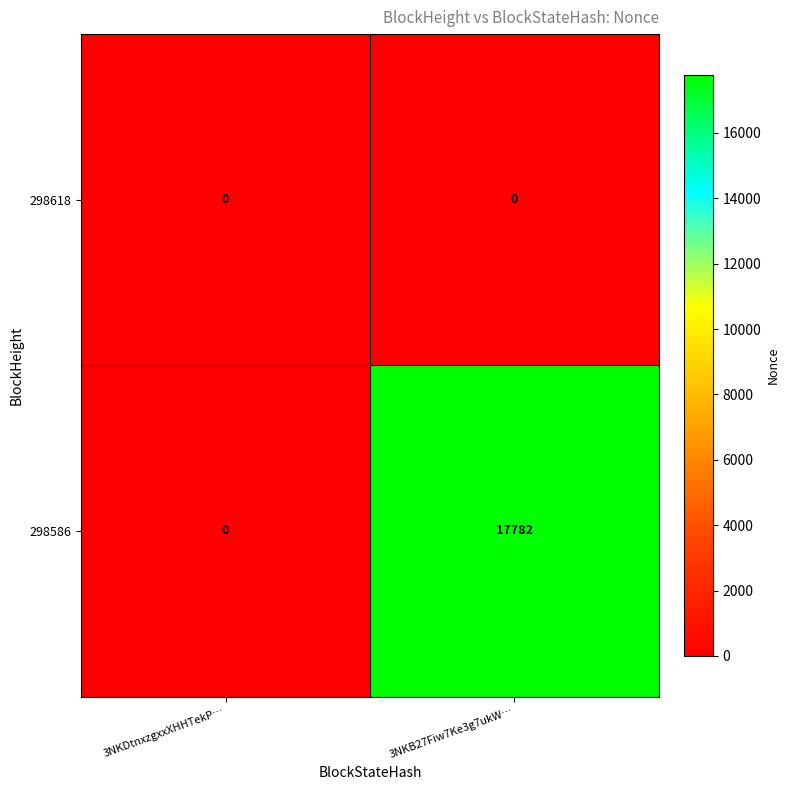

Where is 298586 nearest to the value 8891?

3NKDtnxzgxxXHHTekP…